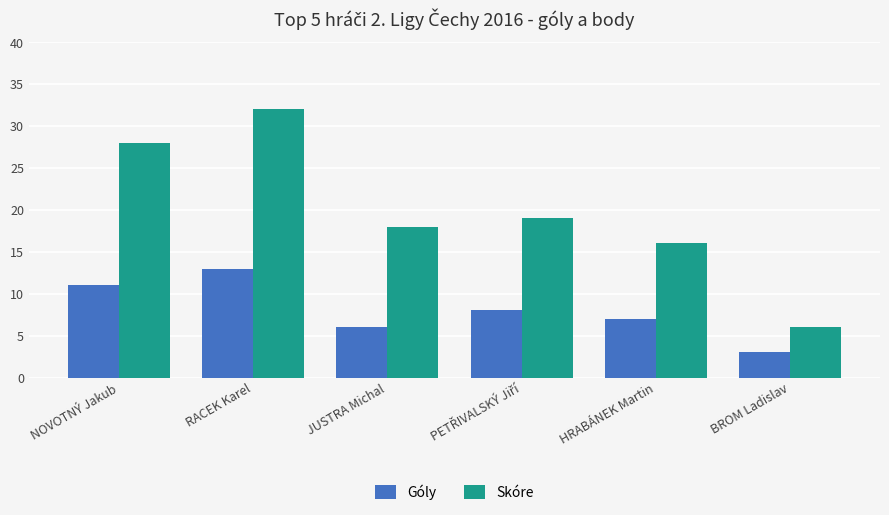

What is the difference between the second highest and minimum values in the Skóre series?

22